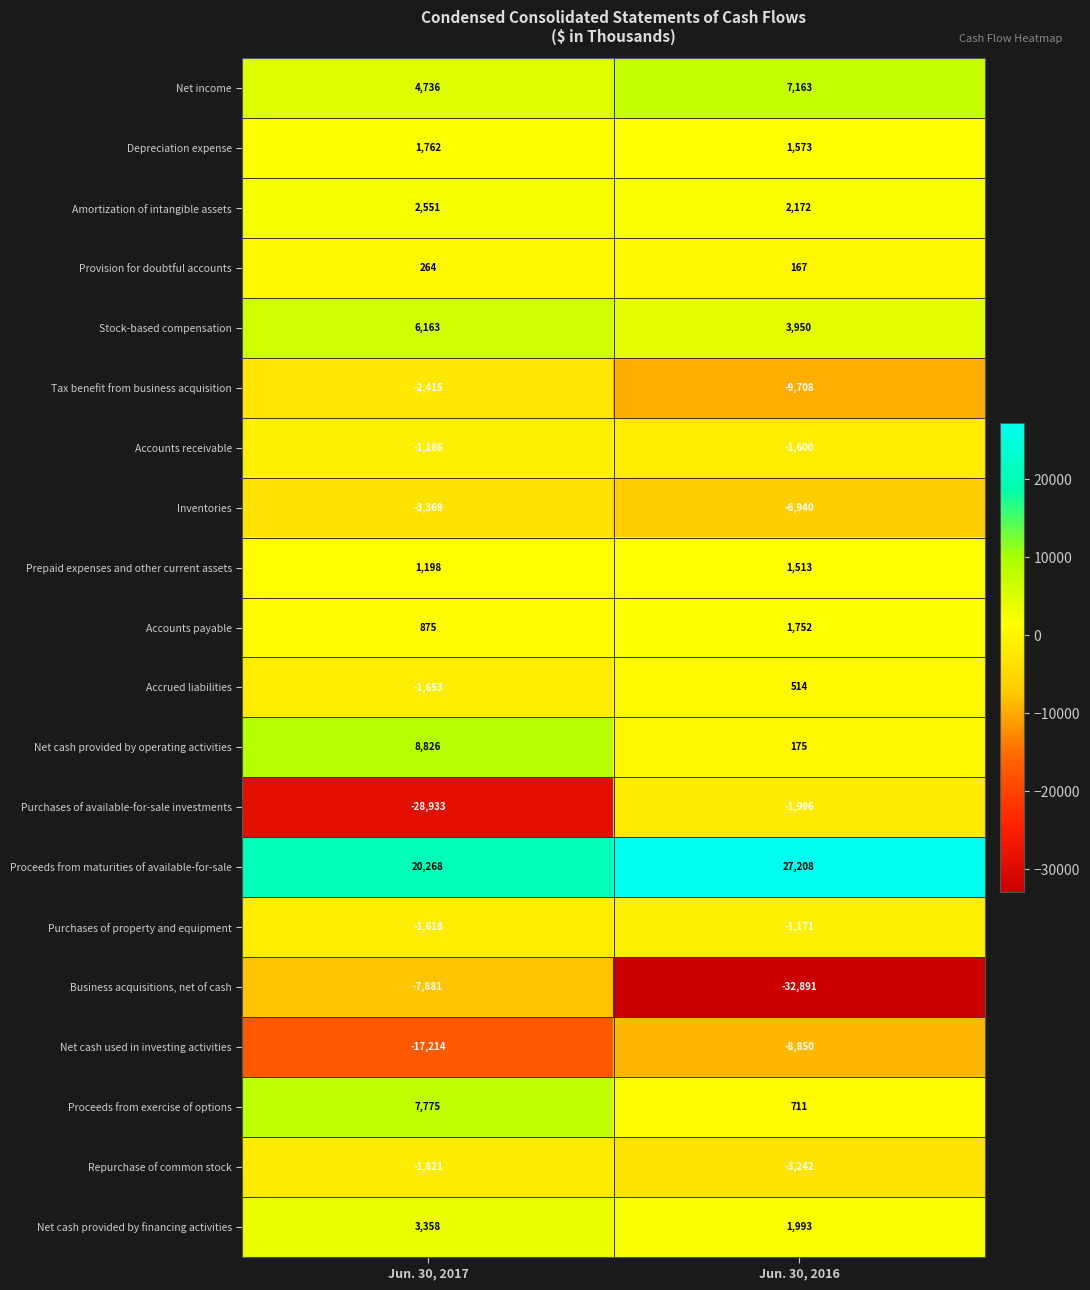

Between Jun. 30, 2017 and Jun. 30, 2016, which series saw the biggest shift?

Purchases of available-for-sale investments